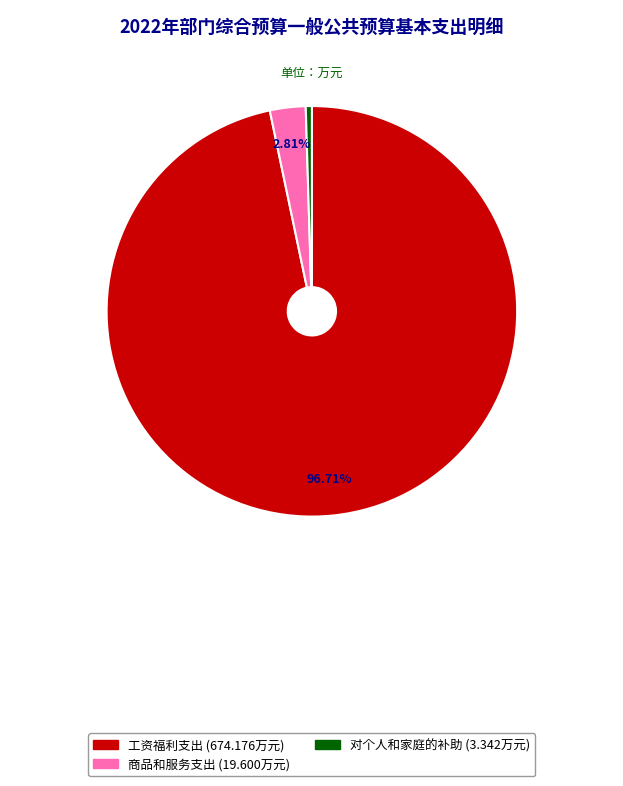

Which slice is the smallest?

对个人和家庭的补助